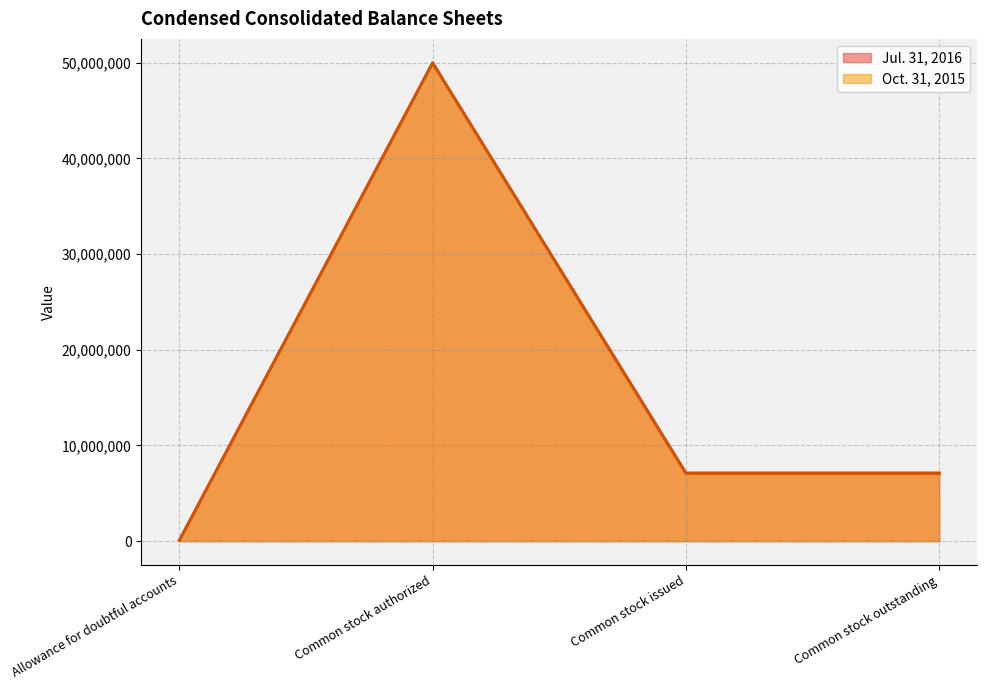

Which has a higher value, Common stock authorized or Allowance for doubtful accounts?

Common stock authorized